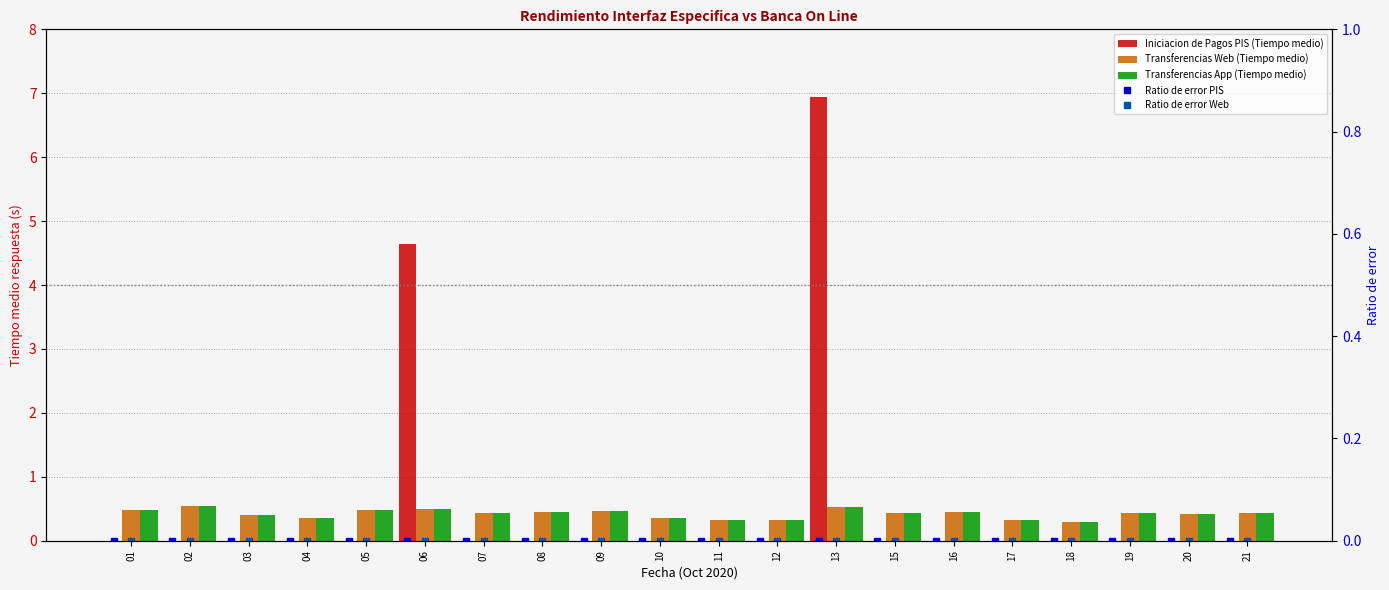

True or false: Ratio de error Web has a value of 0.0 at 18.

True